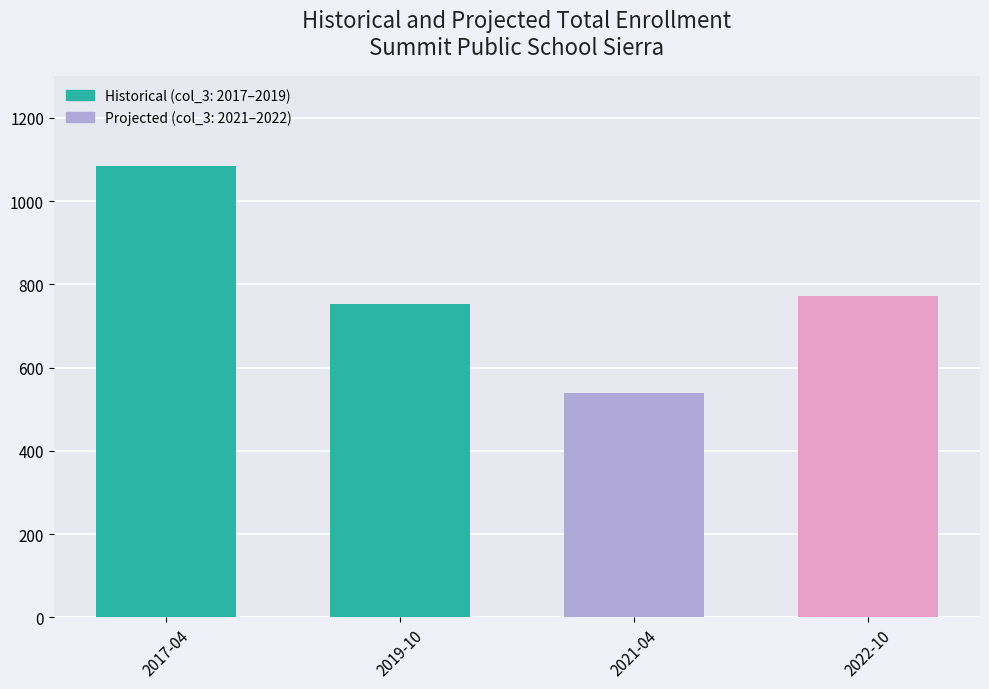

What is the difference between the values at 2019-10 and 2017-04?

332